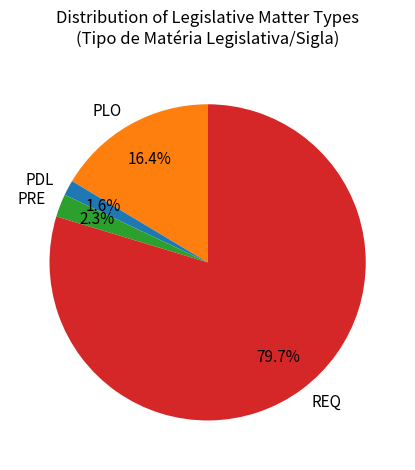

Count the number of slices in the pie.

4